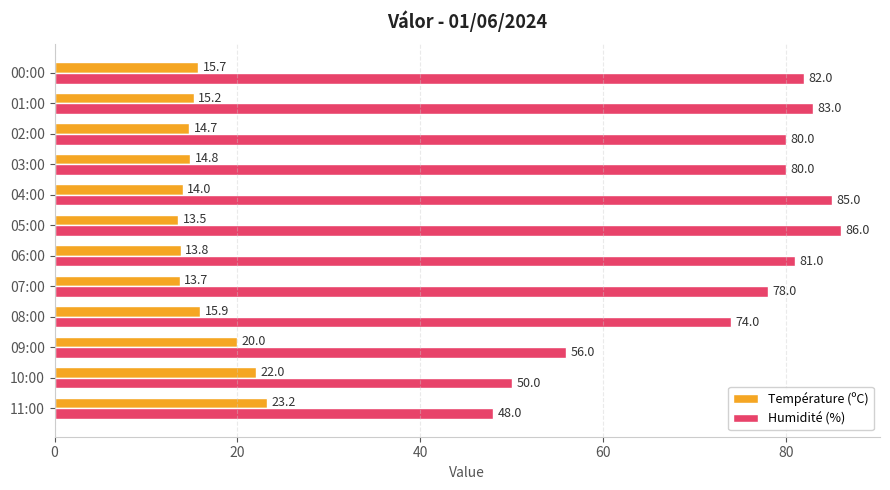

At how many categories does at least one series exceed 22?

12